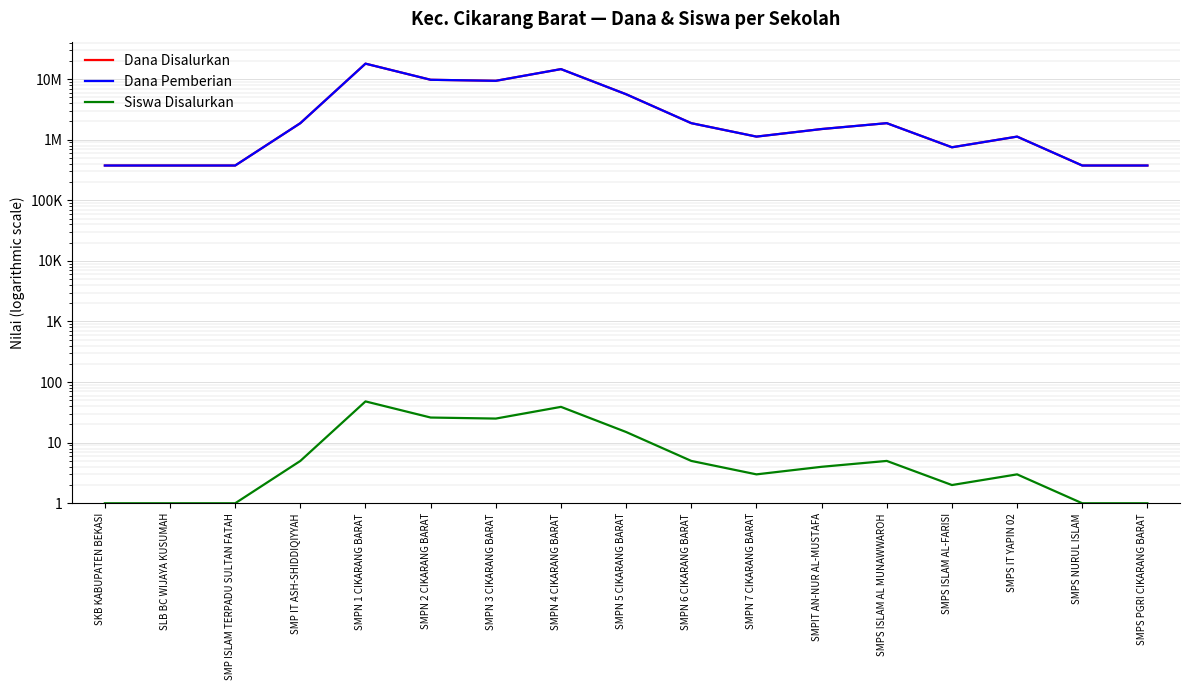

Which series has the largest total across all categories?

Dana Disalurkan